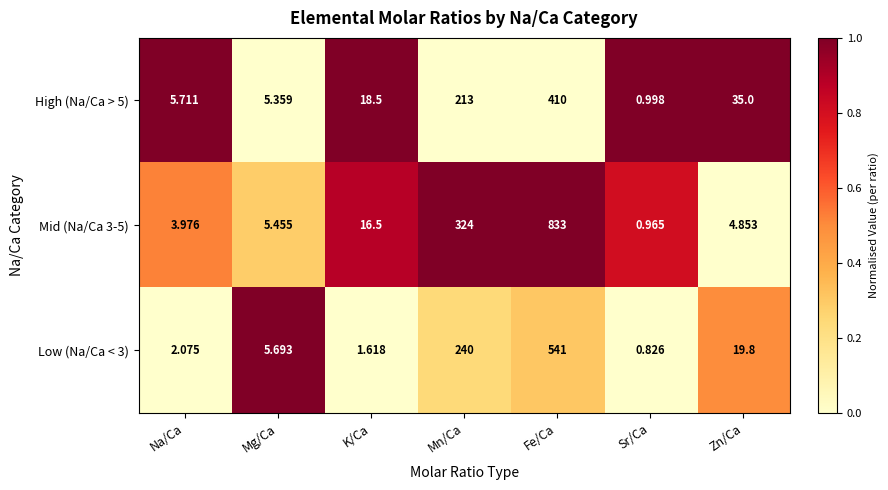

Which category has the lowest value across all series?

Sr/Ca